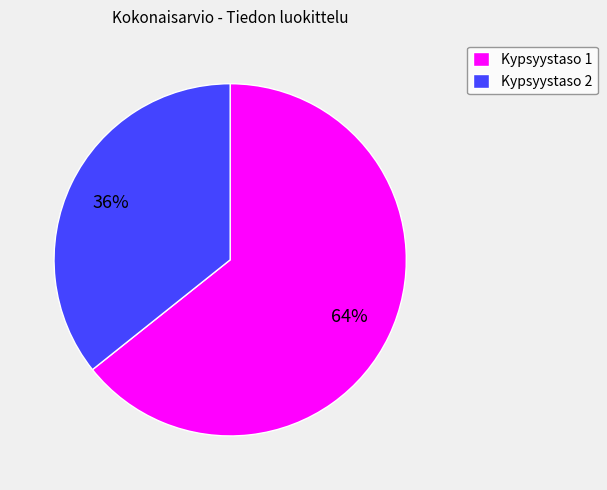

Does any single category account for the majority?

Yes